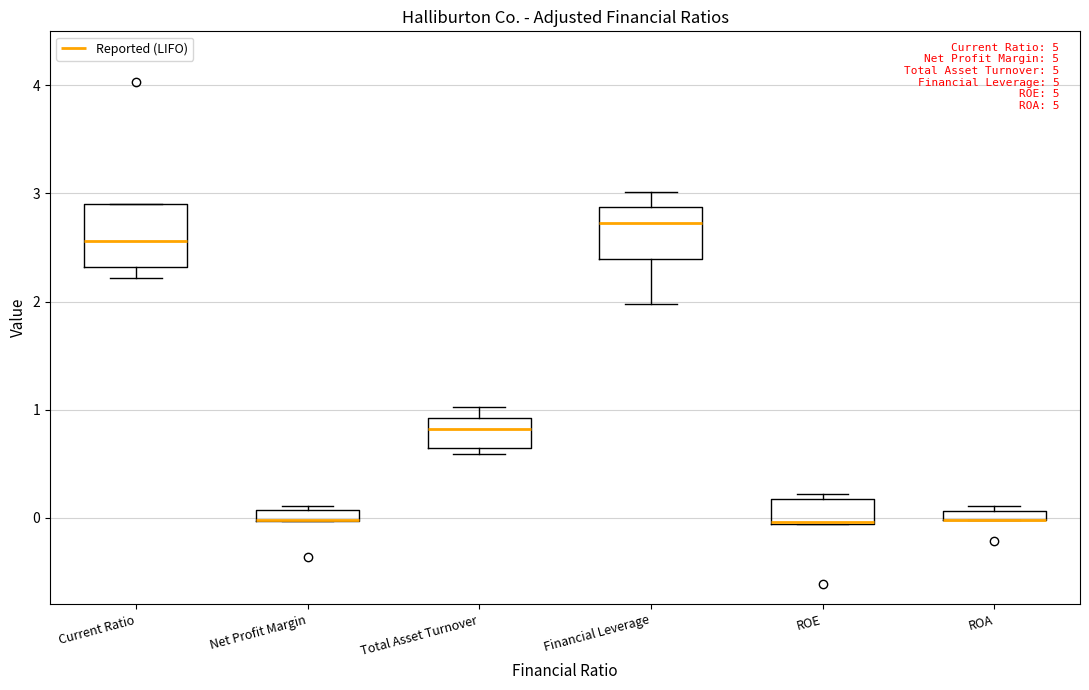

Which box is the tallest, from its lower edge to its upper edge?

Current Ratio